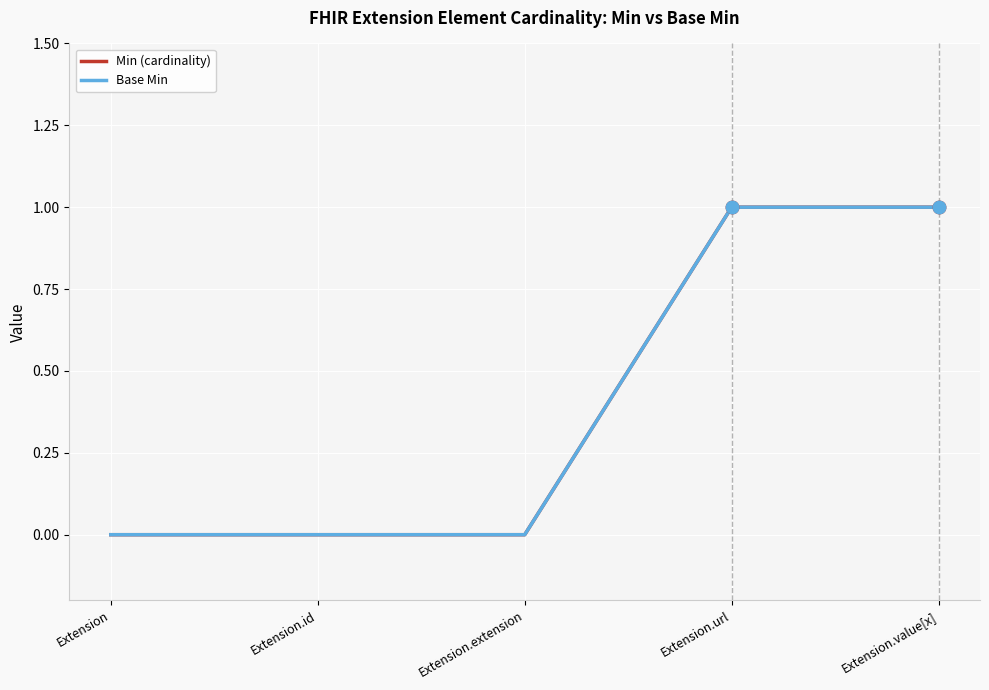

Is the value of Base Min at Extension.id greater than the value of Min (cardinality) at Extension.extension?

No